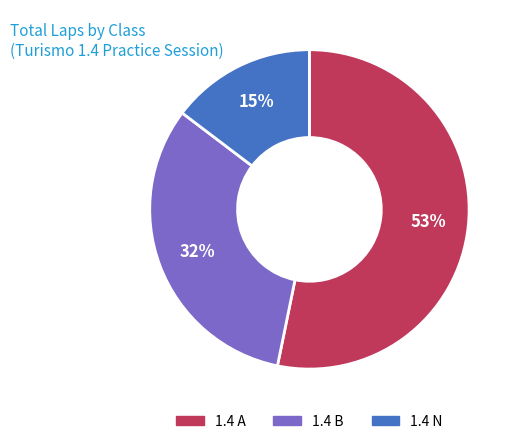

What is the ratio of the value at 1.4 A to the value at 1.4 B?

1.7